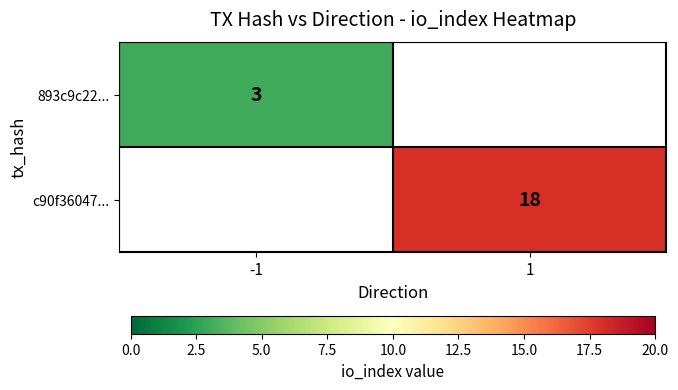

True or false: 893c9c22... has a value of 3 at -1.

True